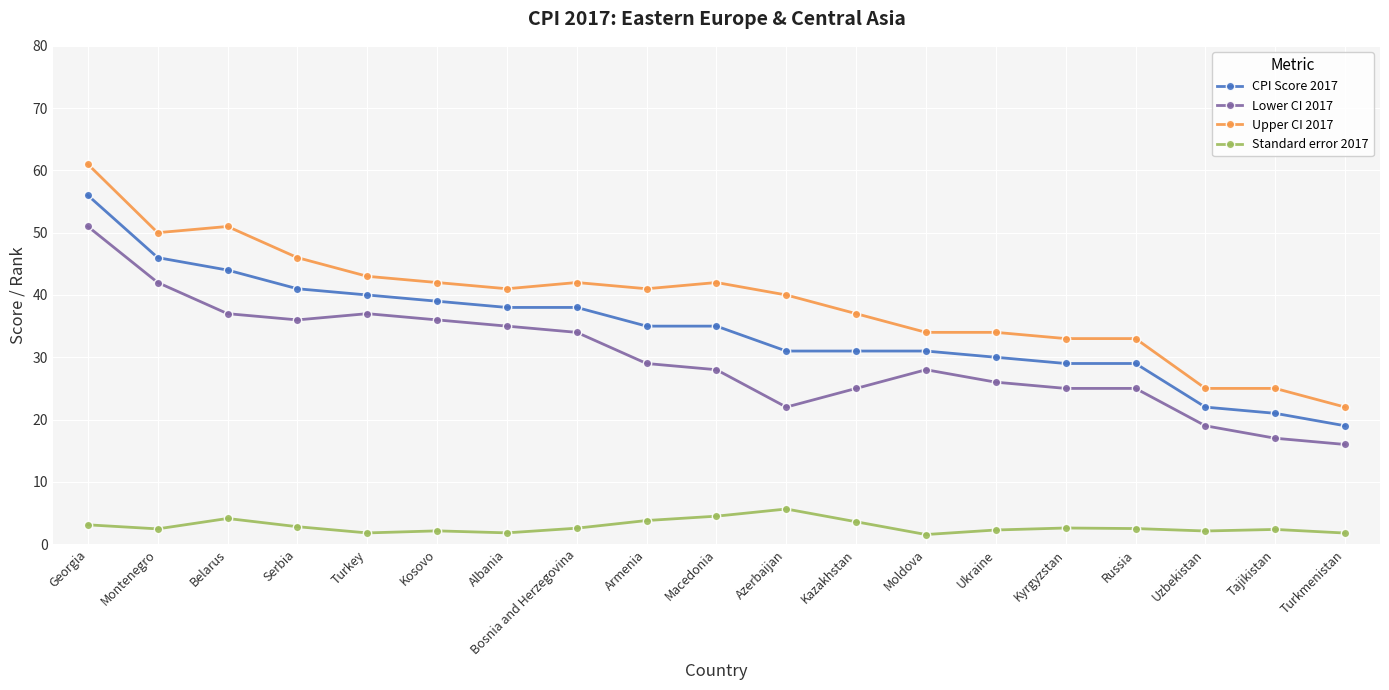

Count the number of categories in the chart.

19